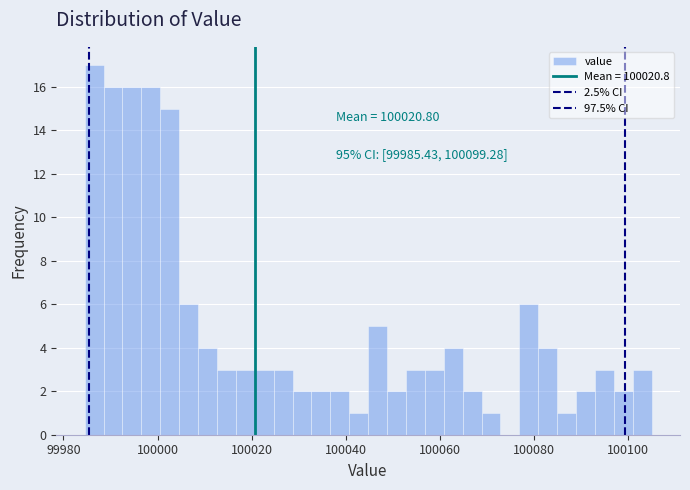

Around what value on the x-axis is the tallest bar? Give the approximate position of its centre, as read against the axis.

99986